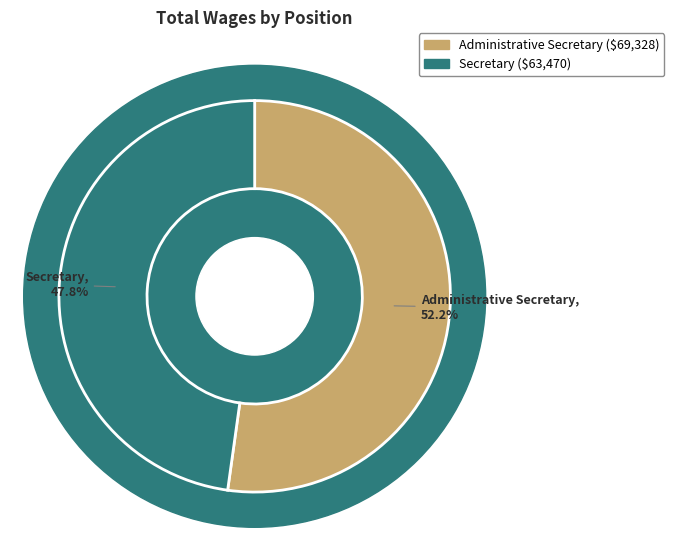

To the nearest percent, what is the difference between the largest and smallest slice percentages?

4%